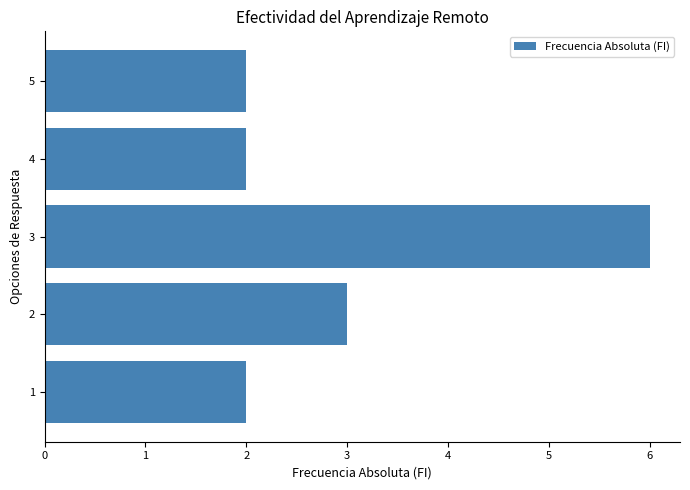

What is the greatest value displayed?

6